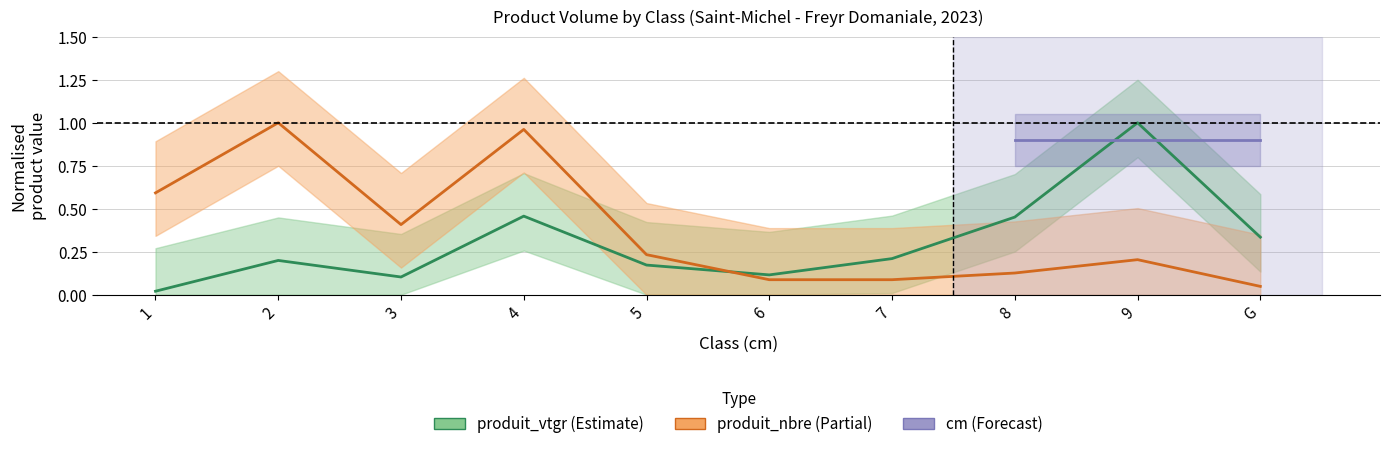

What is the maximum value shown in the chart?

1.0